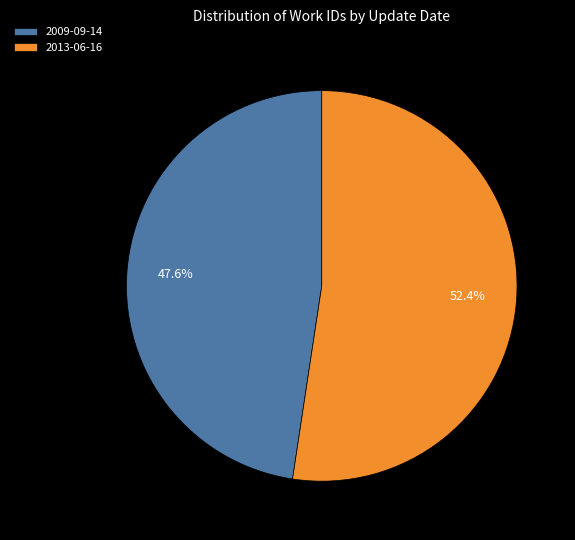

Is there any slice that represents more than half of the pie?

Yes